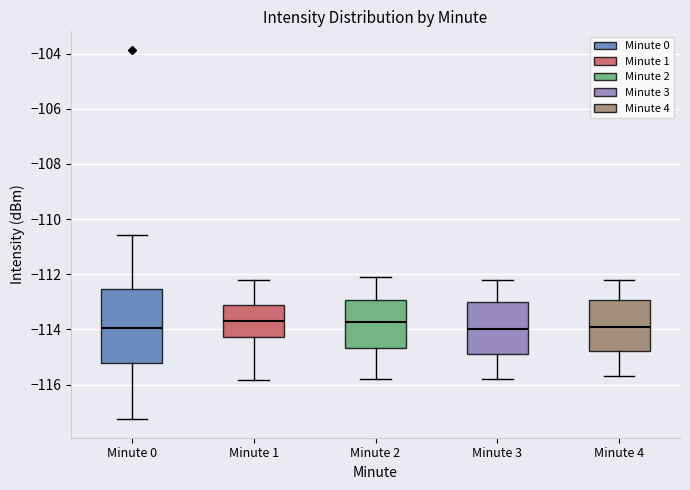

Which box is the tallest, from its lower edge to its upper edge?

Minute 0